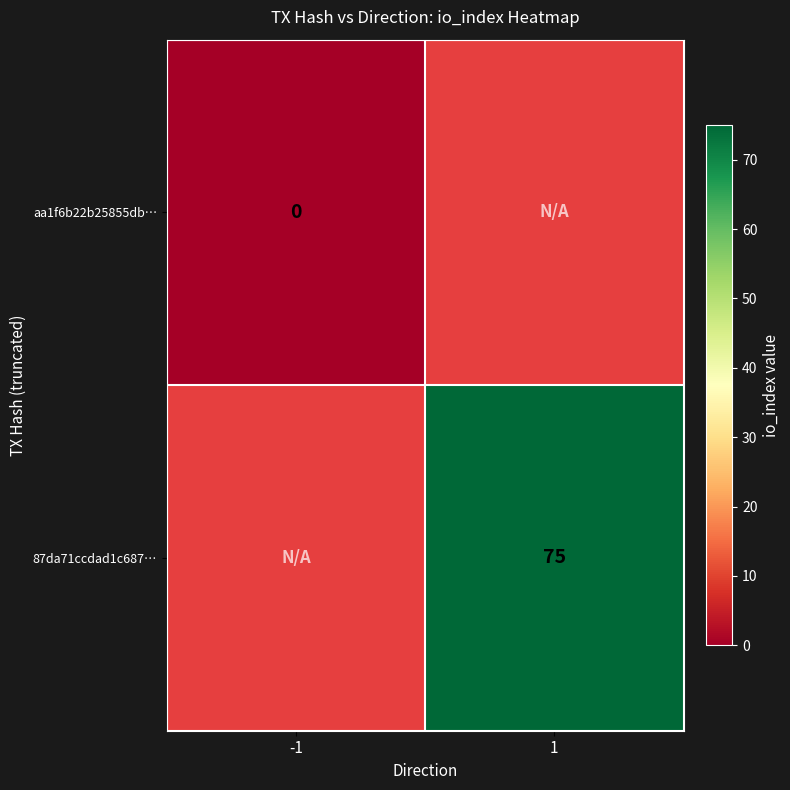

Count the number of data series in this chart.

2